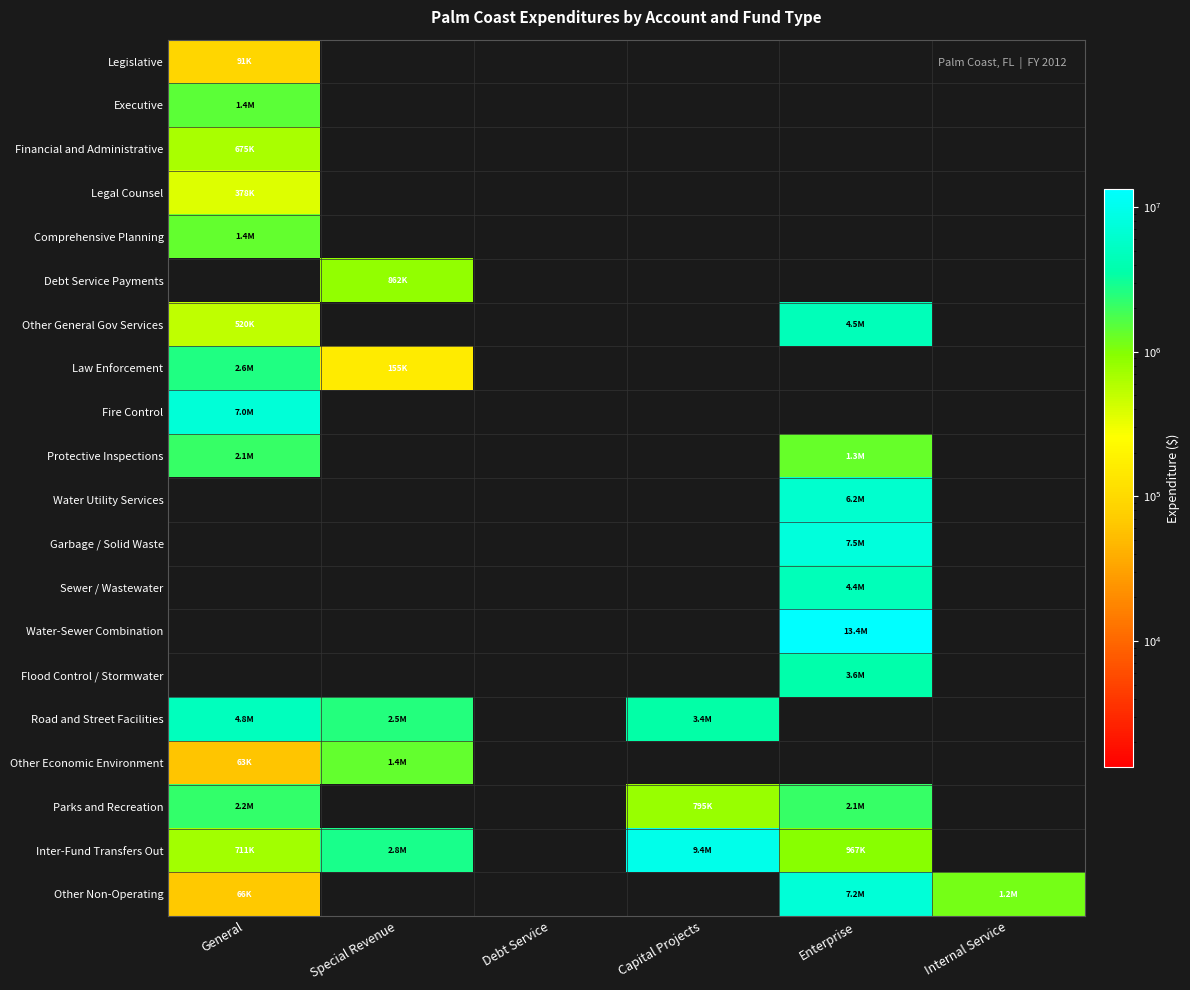

Reading right to left, transcribe all the data shown in this chart.

Legislative: Internal Service=0	Enterprise=0	Capital Projects=0	Debt Service=0	Special Revenue=0	General=90860
Executive: Internal Service=0	Enterprise=0	Capital Projects=0	Debt Service=0	Special Revenue=0	General=1441506
Financial and Administrative: Internal Service=0	Enterprise=0	Capital Projects=0	Debt Service=0	Special Revenue=0	General=675221
Legal Counsel: Internal Service=0	Enterprise=0	Capital Projects=0	Debt Service=0	Special Revenue=0	General=377896
Comprehensive Planning: Internal Service=0	Enterprise=0	Capital Projects=0	Debt Service=0	Special Revenue=0	General=1359748
Debt Service Payments: Internal Service=0	Enterprise=0	Capital Projects=0	Debt Service=0	Special Revenue=862050	General=0
Other General Gov Services: Internal Service=0	Enterprise=4480881	Capital Projects=0	Debt Service=0	Special Revenue=0	General=519788
Law Enforcement: Internal Service=0	Enterprise=0	Capital Projects=0	Debt Service=0	Special Revenue=154905	General=2599691
Fire Control: Internal Service=0	Enterprise=0	Capital Projects=0	Debt Service=0	Special Revenue=0	General=7016955
Protective Inspections: Internal Service=0	Enterprise=1305956	Capital Projects=0	Debt Service=0	Special Revenue=0	General=2066449
Water Utility Services: Internal Service=0	Enterprise=6226971	Capital Projects=0	Debt Service=0	Special Revenue=0	General=0
Garbage / Solid Waste: Internal Service=0	Enterprise=7533852	Capital Projects=0	Debt Service=0	Special Revenue=0	General=0
Sewer / Wastewater: Internal Service=0	Enterprise=4440016	Capital Projects=0	Debt Service=0	Special Revenue=0	General=0
Water-Sewer Combination: Internal Service=0	Enterprise=13394063	Capital Projects=0	Debt Service=0	Special Revenue=0	General=0
Flood Control / Stormwater: Internal Service=0	Enterprise=3639177	Capital Projects=0	Debt Service=0	Special Revenue=0	General=0
Road and Street Facilities: Internal Service=0	Enterprise=0	Capital Projects=3418536	Debt Service=0	Special Revenue=2475301	General=4842933
Other Economic Environment: Internal Service=0	Enterprise=0	Capital Projects=0	Debt Service=0	Special Revenue=1376367	General=62877
Parks and Recreation: Internal Service=0	Enterprise=2088294	Capital Projects=795072	Debt Service=0	Special Revenue=0	General=2206886
Inter-Fund Transfers Out: Internal Service=0	Enterprise=967404	Capital Projects=9425998	Debt Service=0	Special Revenue=2778000	General=710874
Other Non-Operating: Internal Service=1153691	Enterprise=7168588	Capital Projects=0	Debt Service=0	Special Revenue=0	General=65700